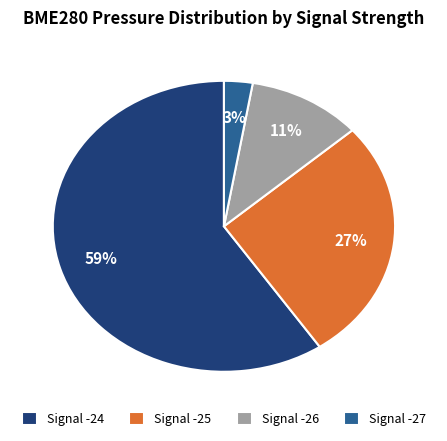

Do Signal -27 and Signal -26 together represent more than half of the pie?

No